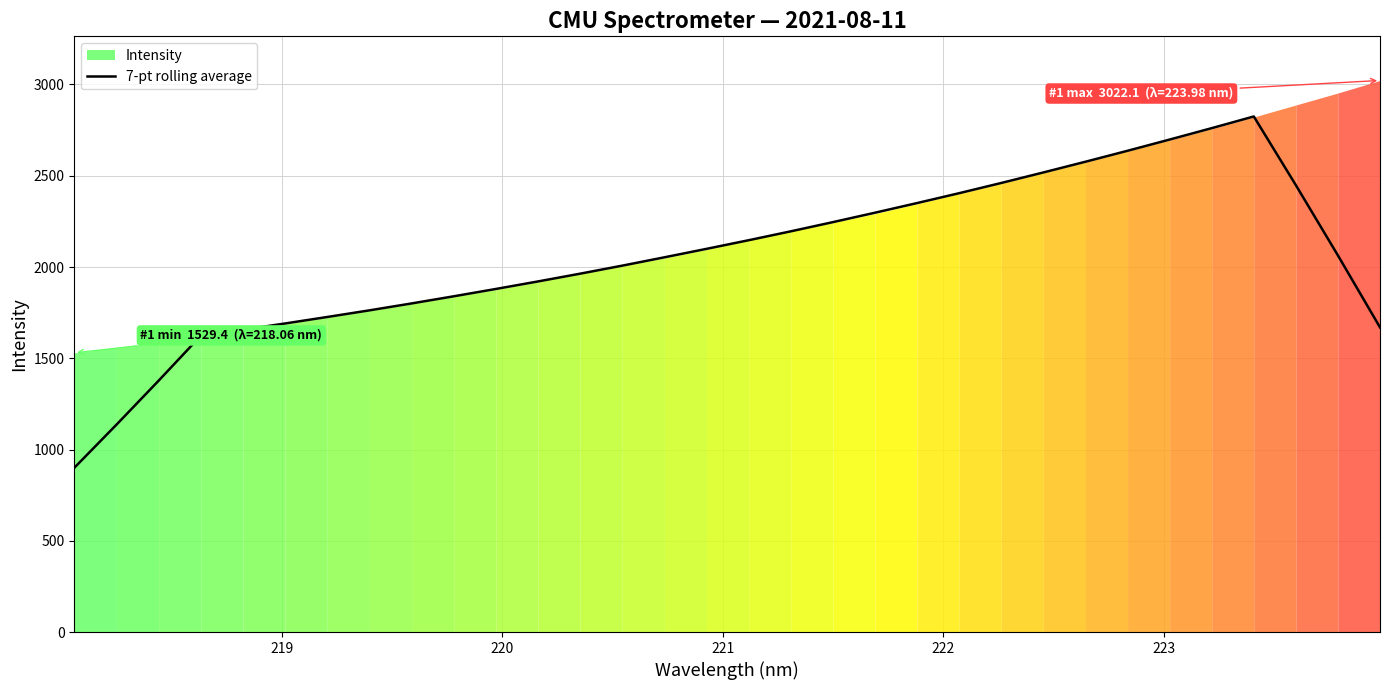

Is it true that the value at 25 is 3870.8?

False